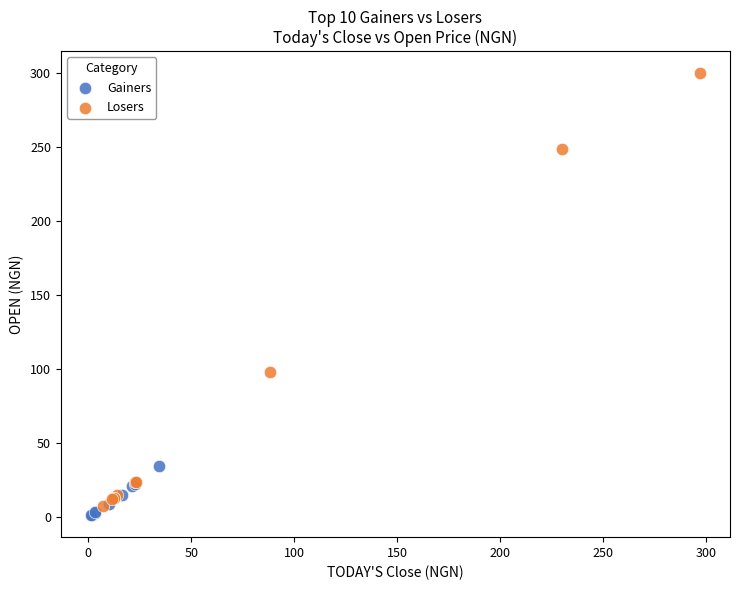

Which series reaches the maximum Y coordinate?

Losers